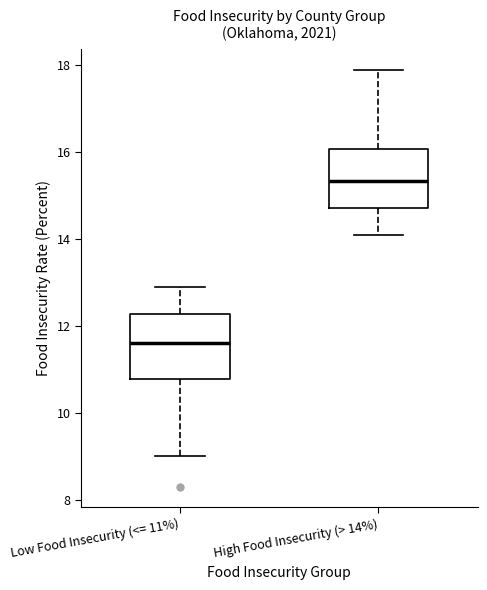

Which box's median line is the highest?

High Food Insecurity (> 14%)